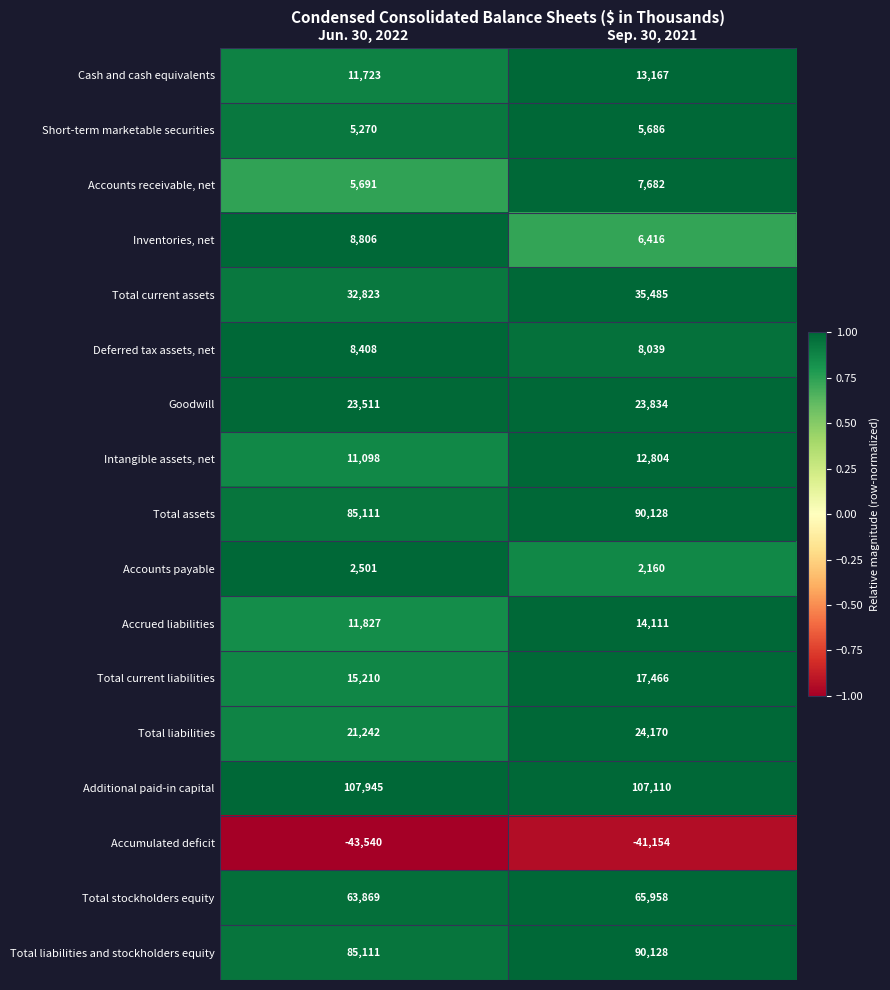

What is the difference between the highest and lowest values at Jun. 30, 2022?

151485